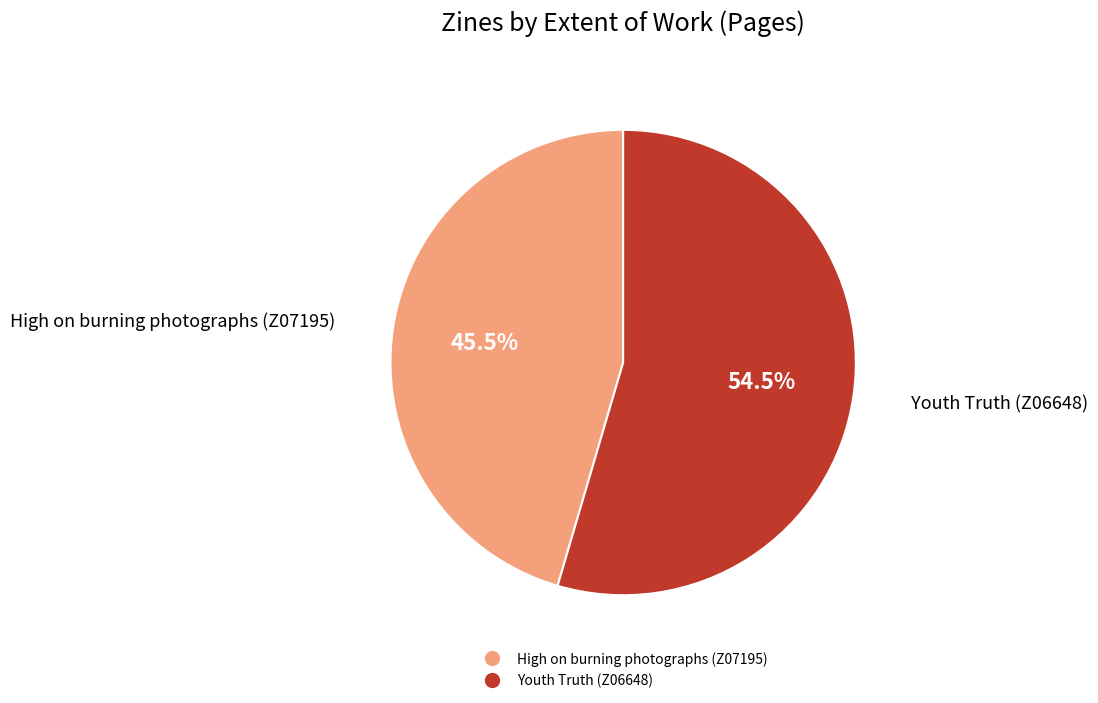

Between High on burning photographs (Z07195) and Youth Truth (Z06648), which is larger?

Youth Truth (Z06648)